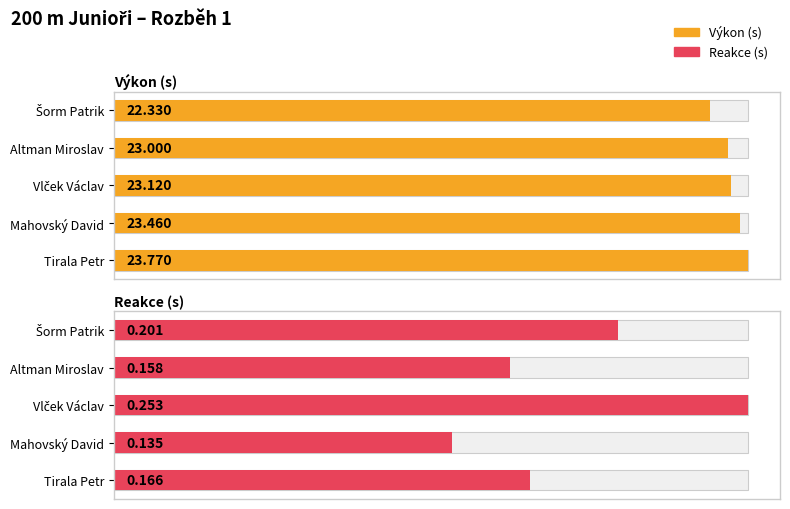

Is the value of Reakce (s) at Šorm Patrik greater than the value of Výkon (s) at Mahovský David?

No